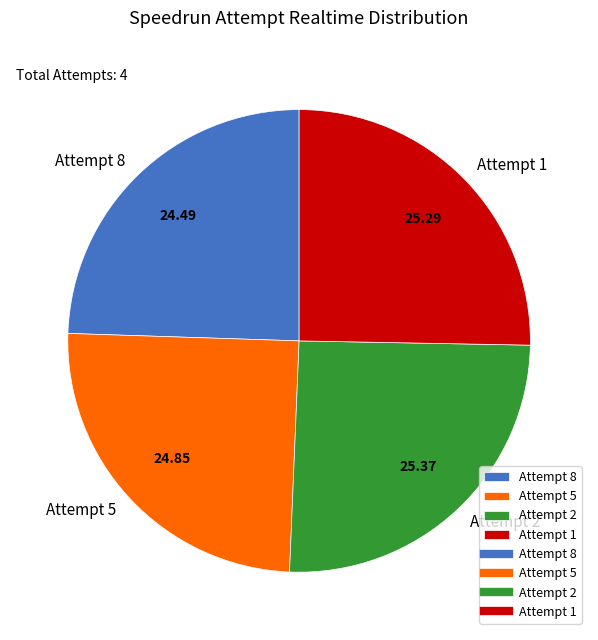

Approximately how many times larger is the value at Attempt 5 compared to Attempt 1?

1.0